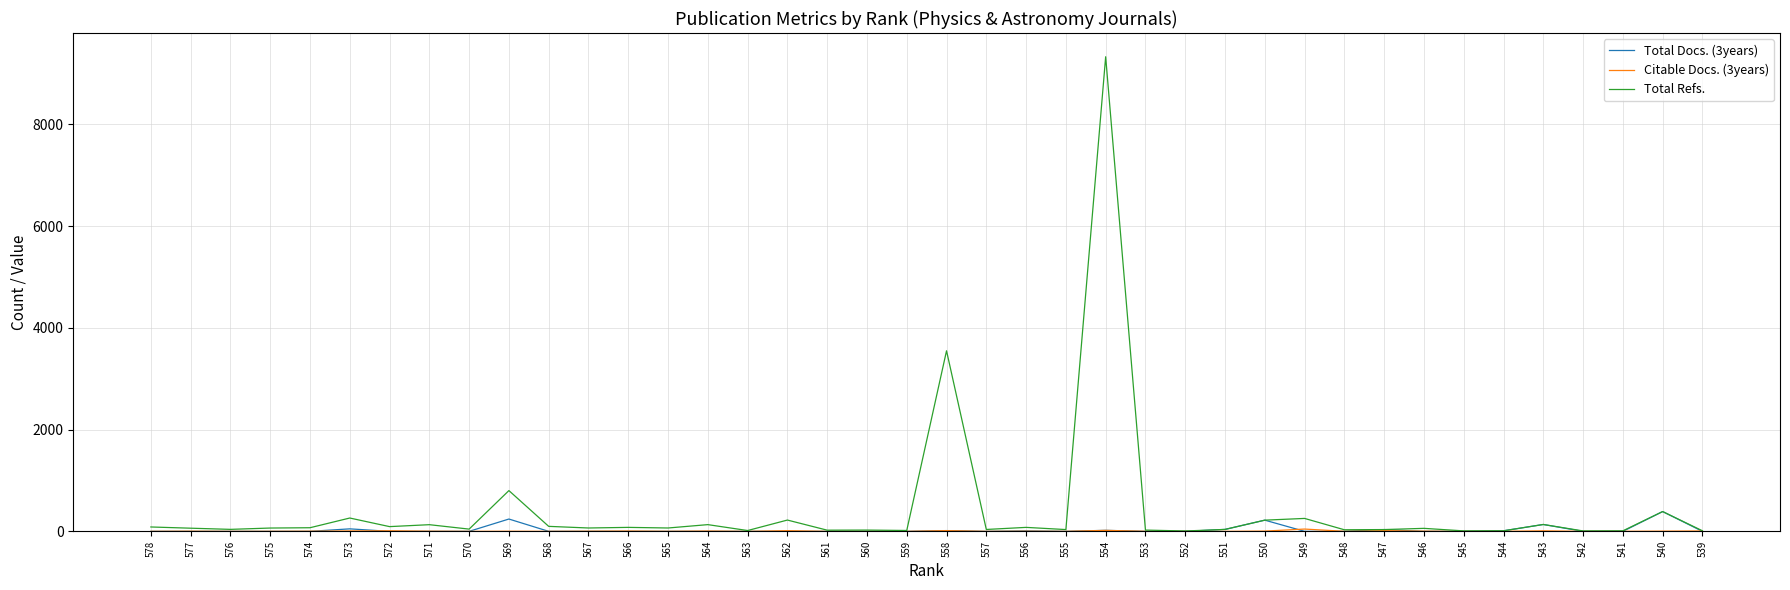

At which label is Total Refs. closest to 4668?

558